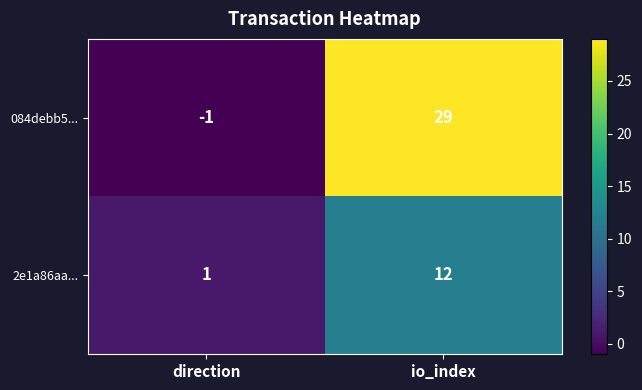

Reading left to right, extract all data points from this chart.

084debb5...: -1	29
2e1a86aa...: 1	12